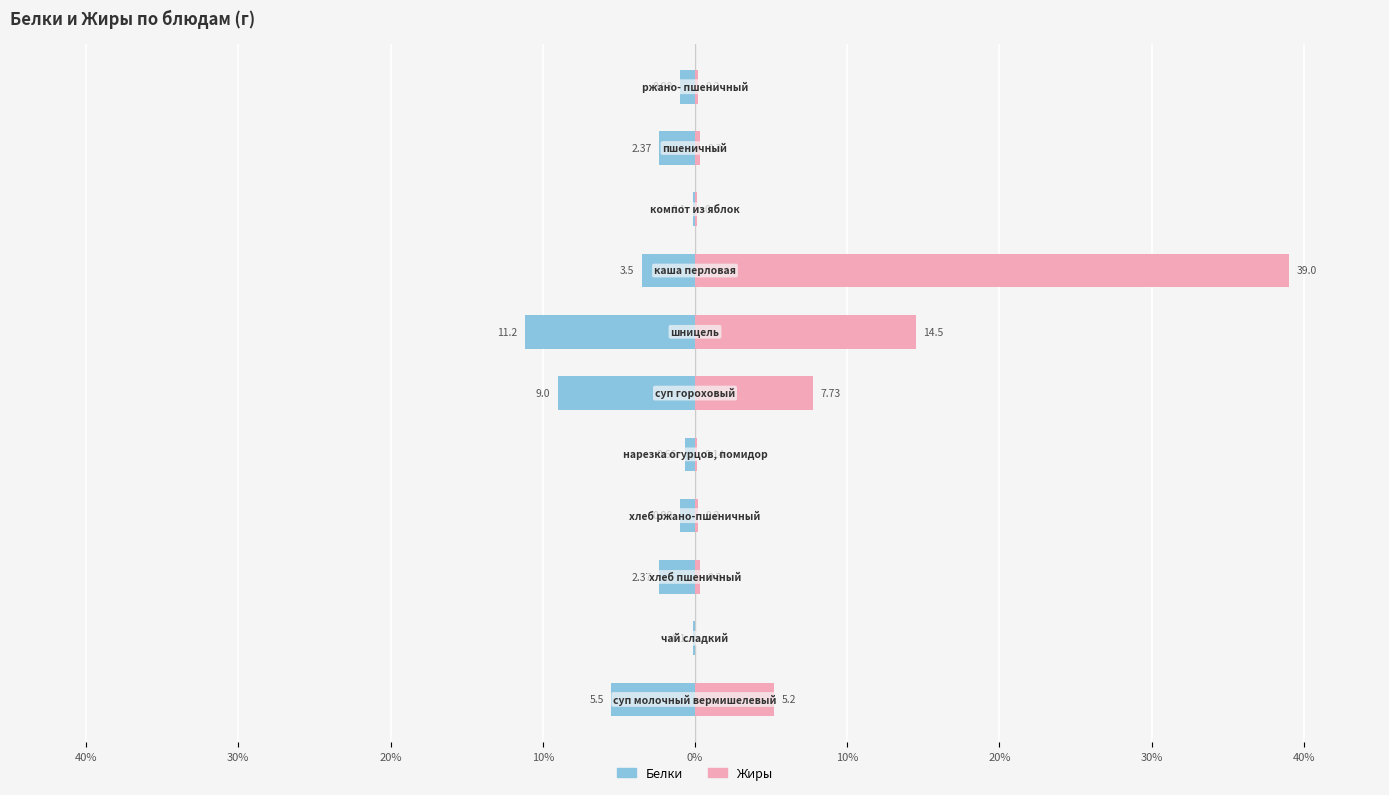

Which series has the widest spread of values?

Жиры